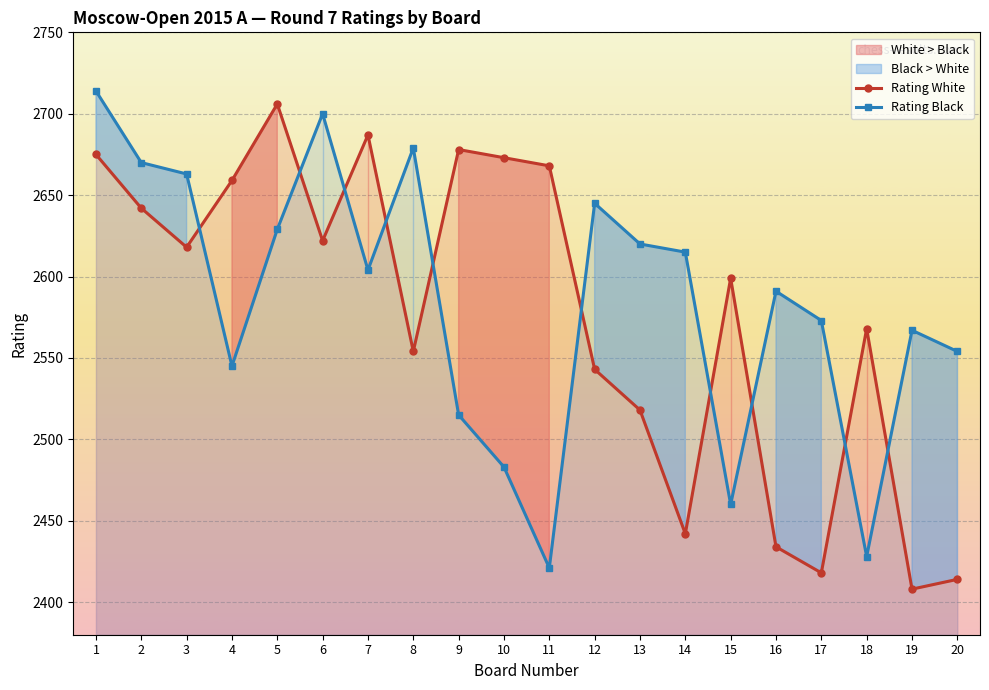

True or false: Rating Black and Rating White intersect in this chart.

True